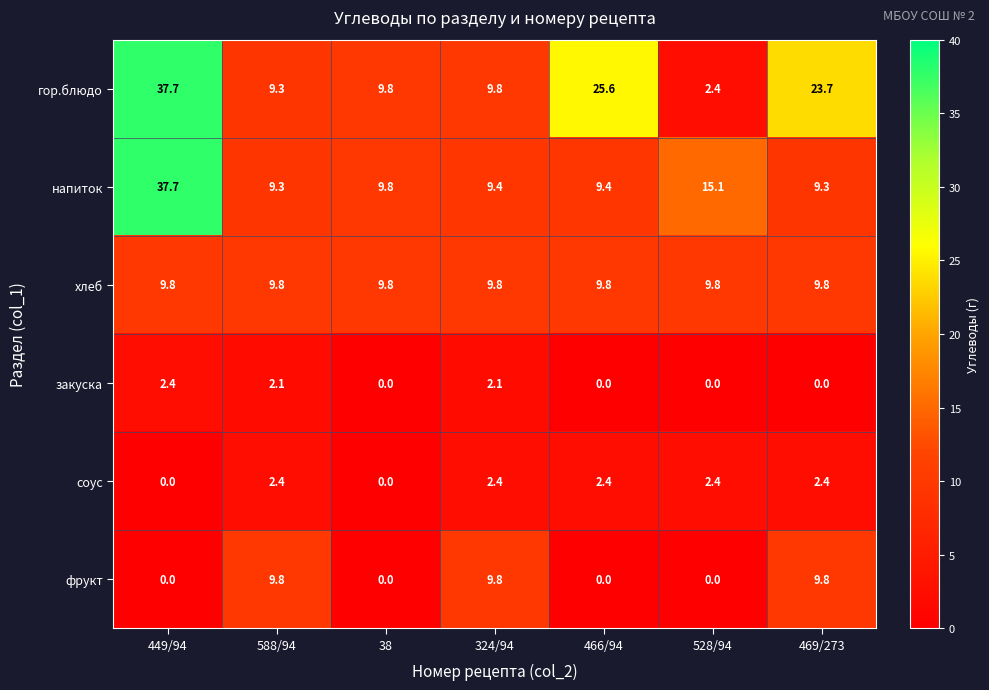

At how many categories does at least one series exceed 16?

3